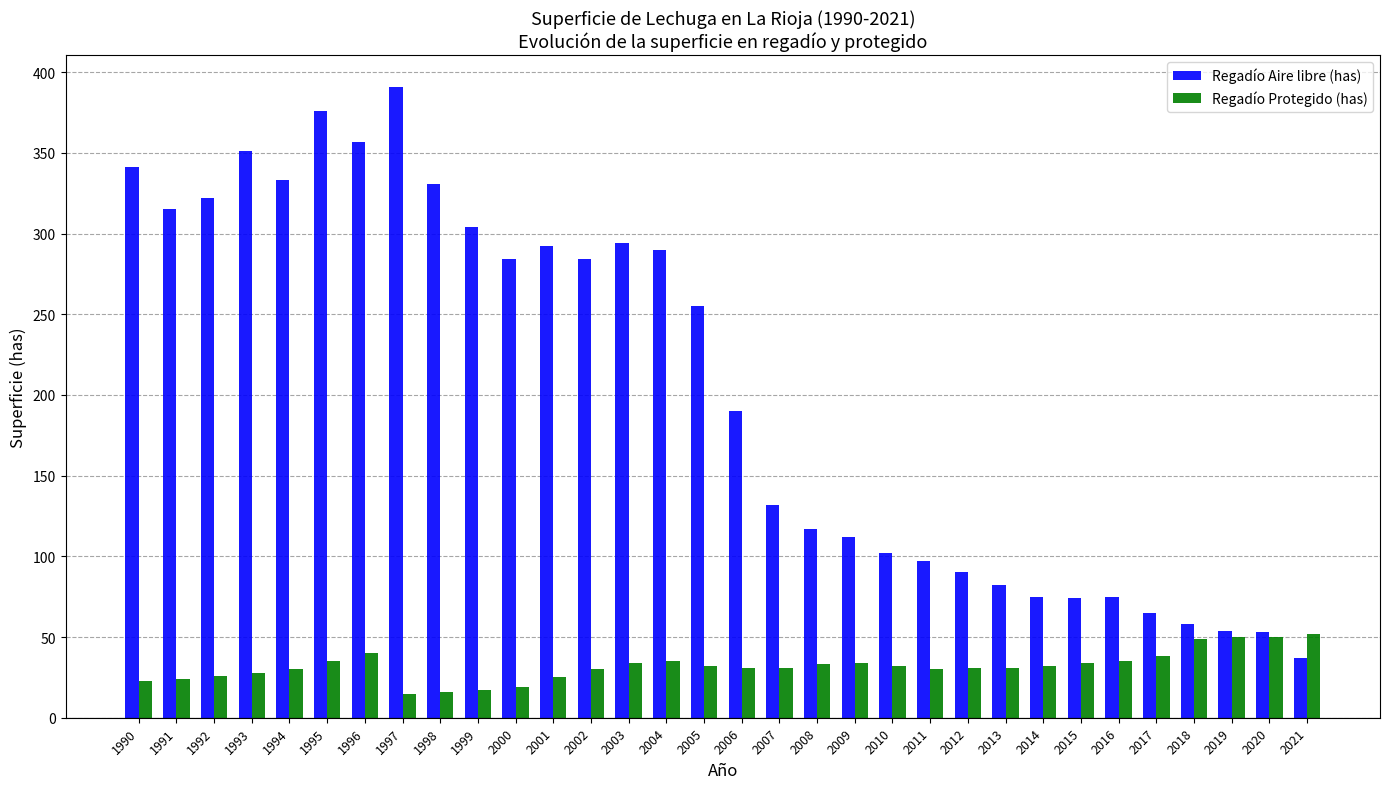

How many categories are shown in the chart?

32